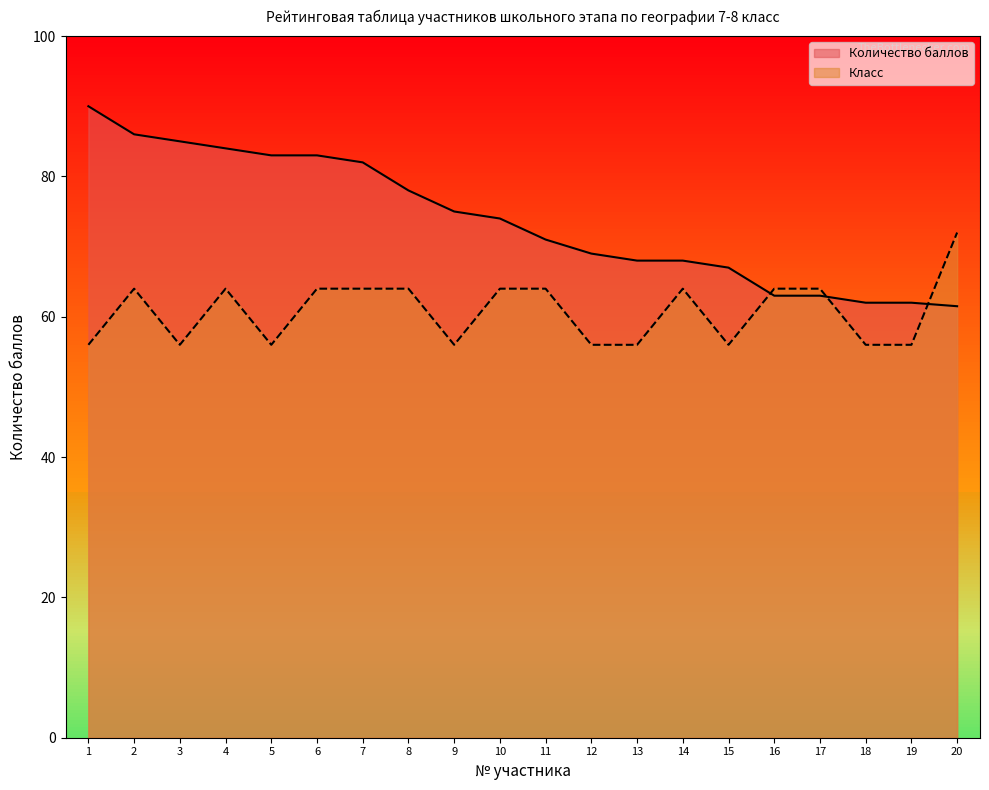

At which category is the sum across all series the highest?

2